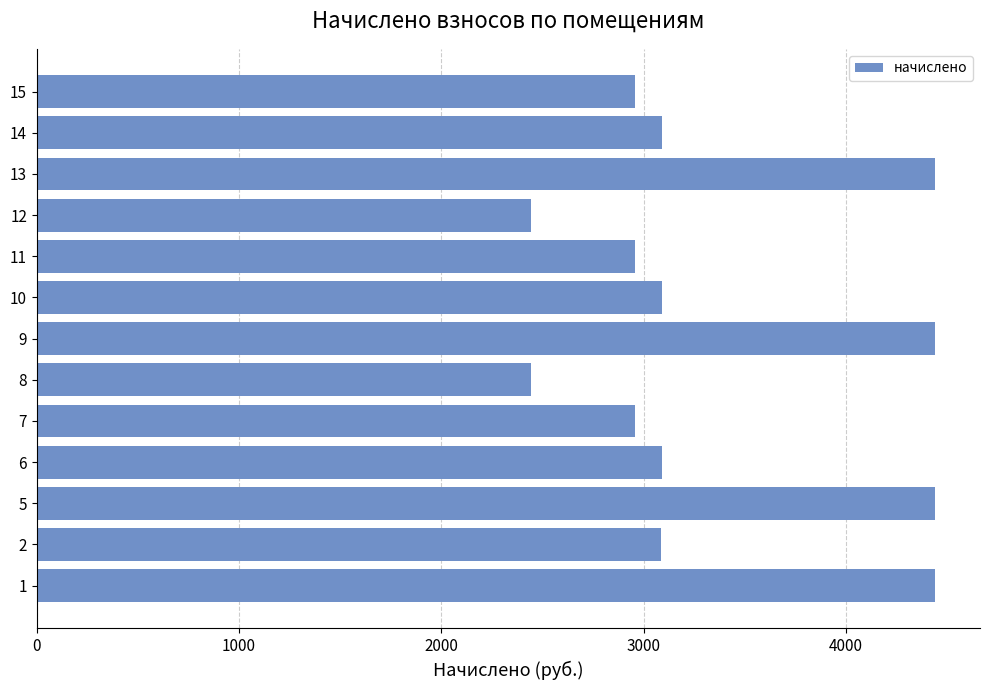

How many distinct data groups are displayed?

1